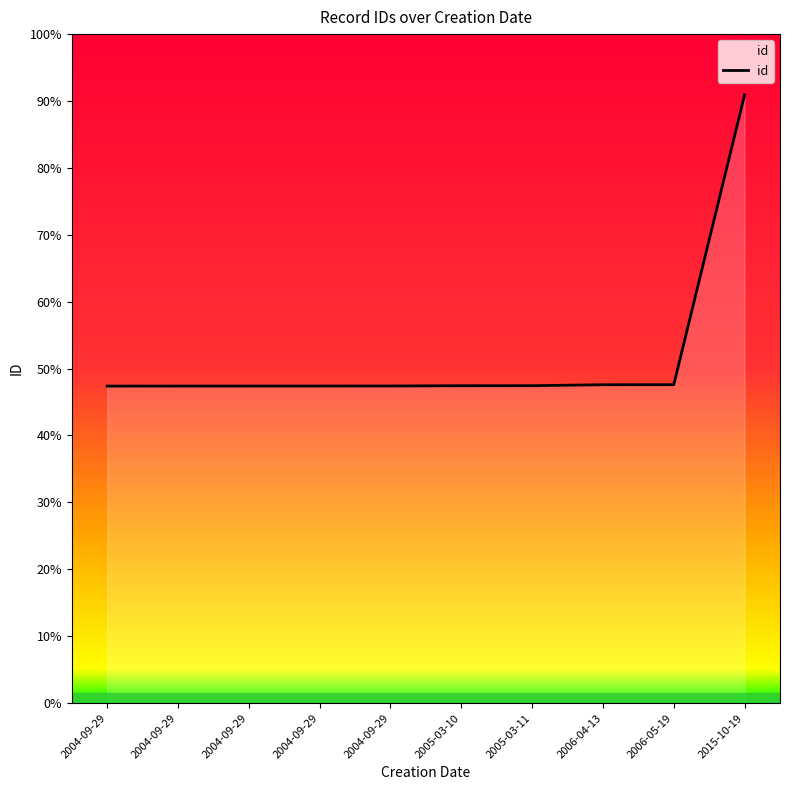

Does the chart have visible grid lines?

No